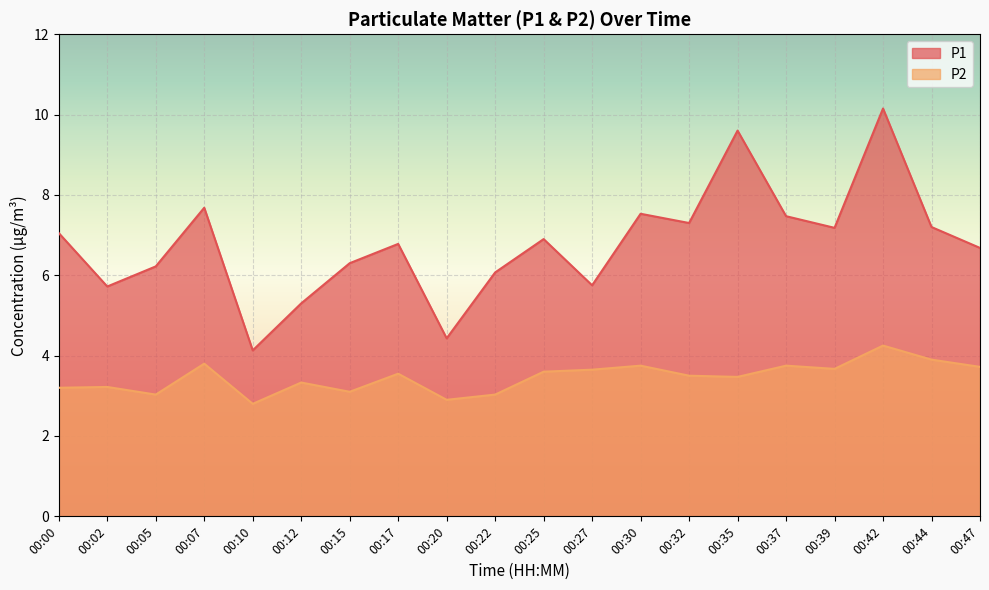

How many interior local valleys does the P2 series have?

6